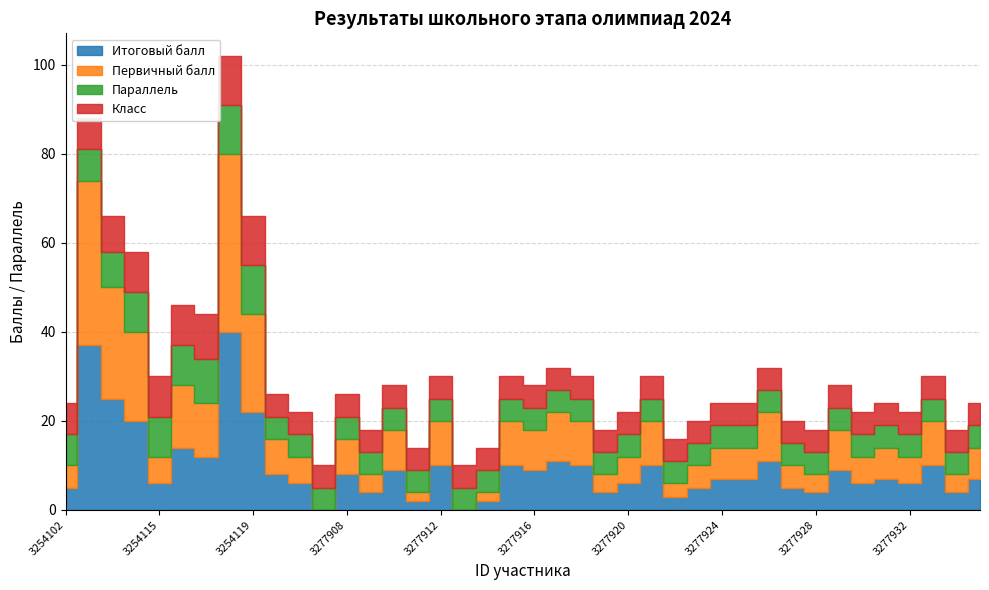

What are all the series names shown in the legend?

Итоговый балл, Первичный балл, Параллель, Класс